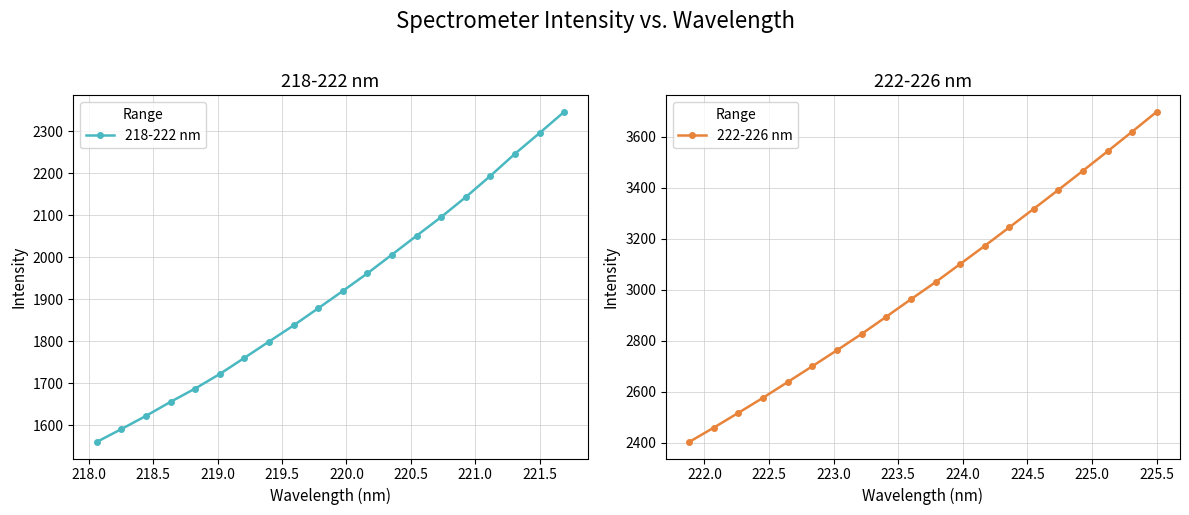

True or false: 222-226 nm and 218-222 nm intersect in this chart.

False